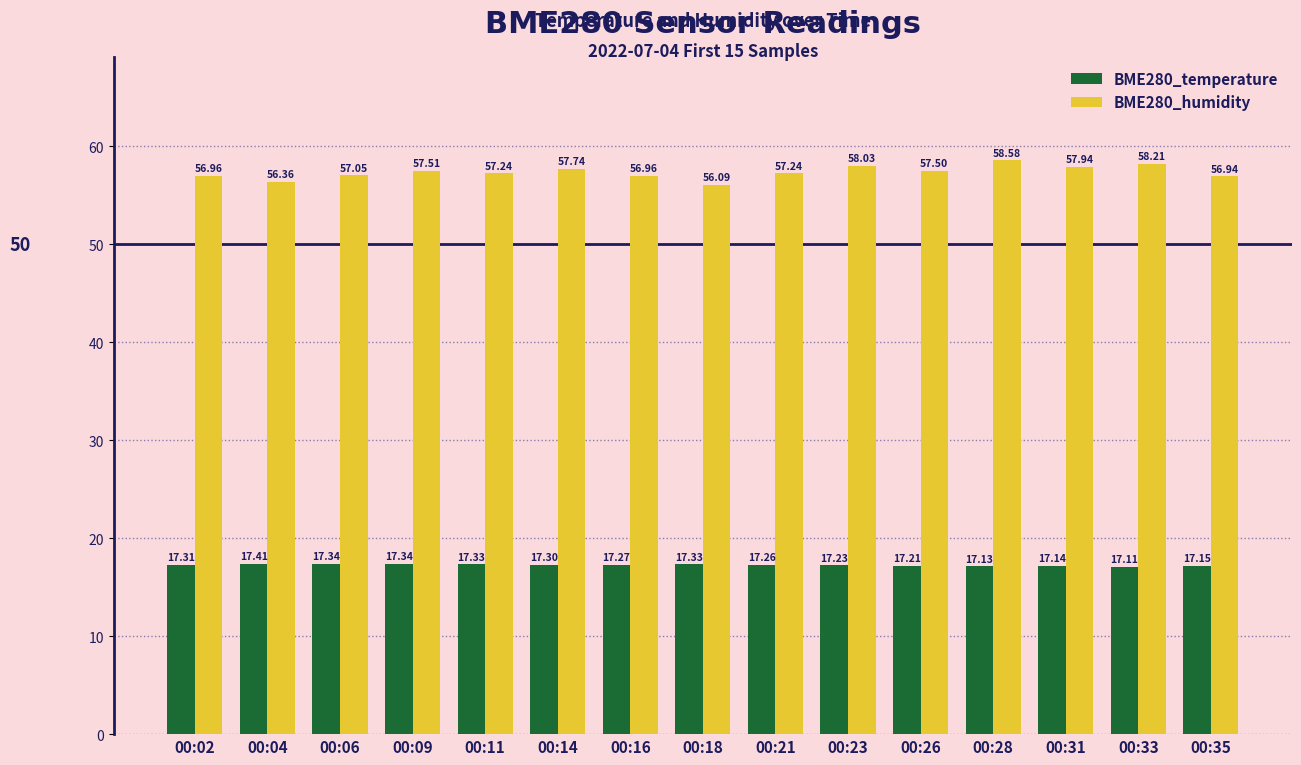

What is the difference between the BME280_humidity values at 00:21 and 00:02?

0.3